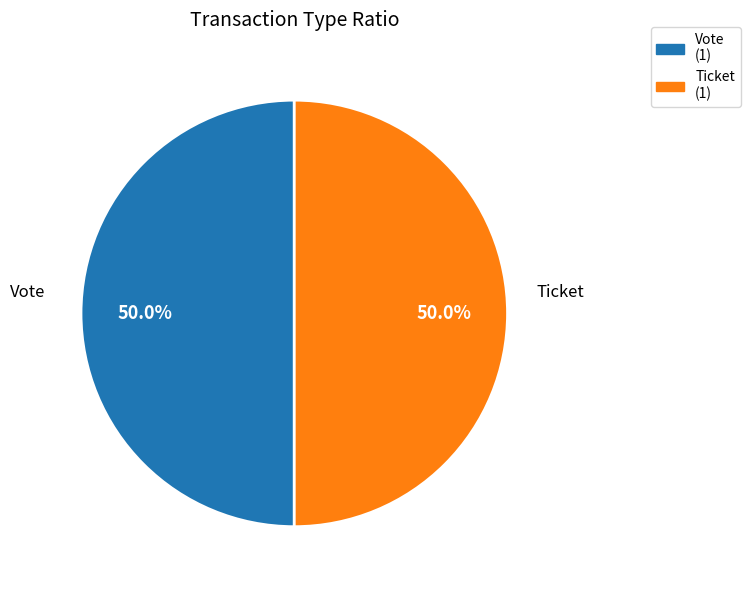

To the nearest percent, what is the difference between the largest and smallest slice percentages?

0%